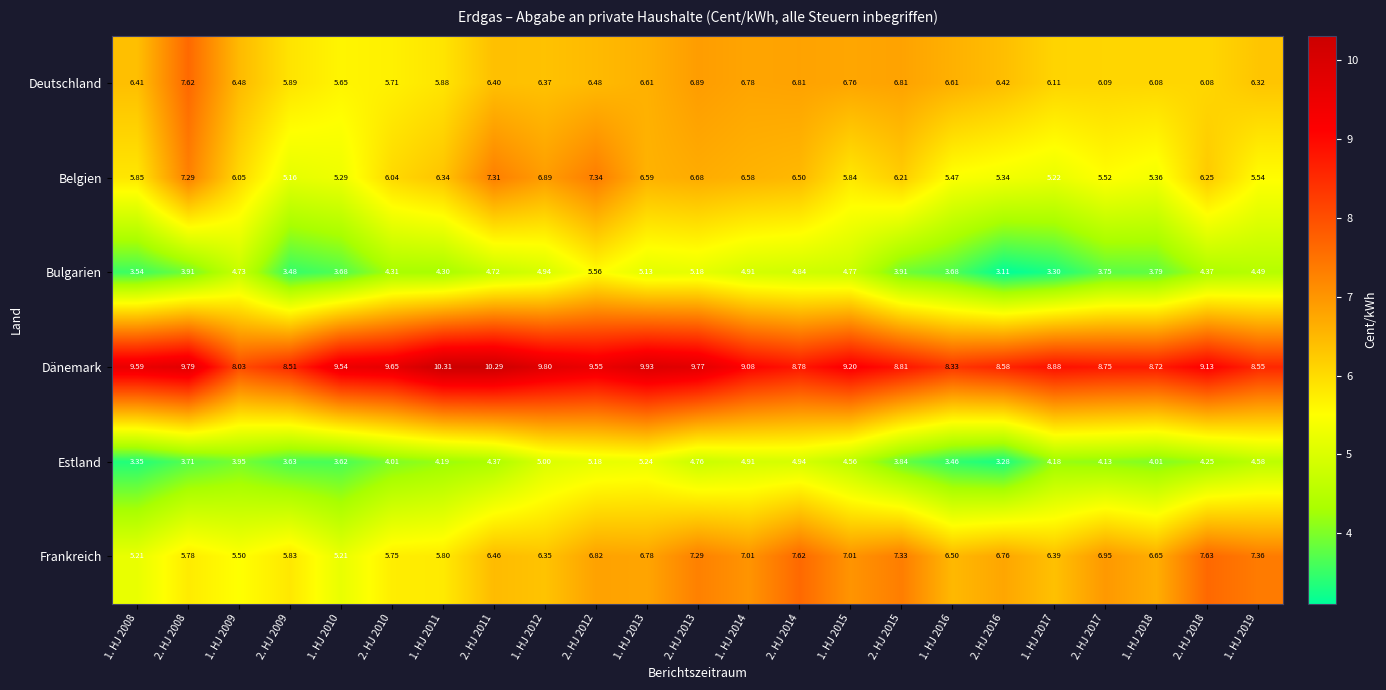

Which series changed the most between 2. HJ 2009 and 1. HJ 2013?

Bulgarien